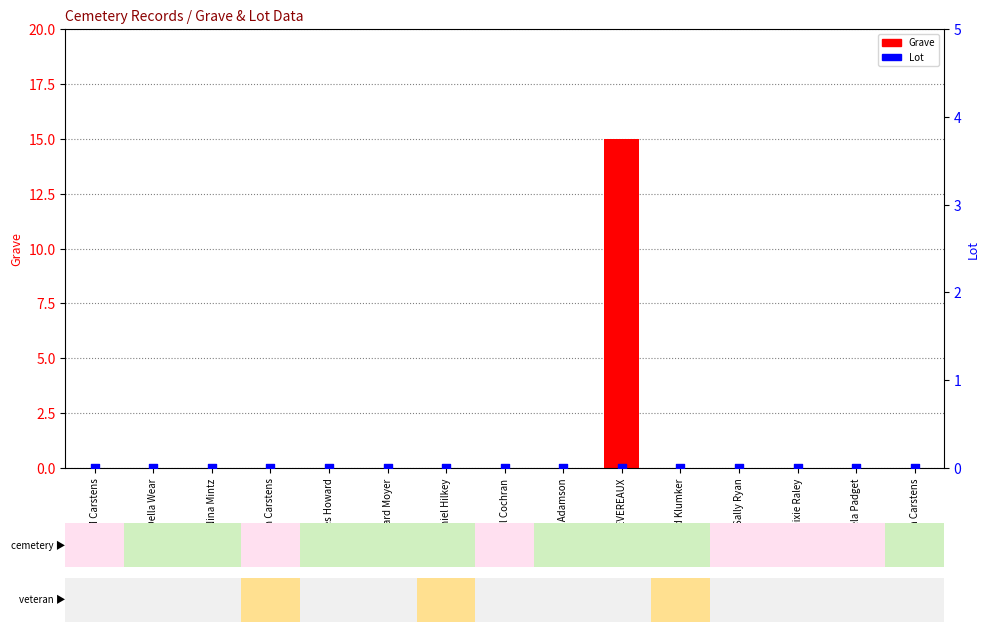

At which category is the sum across all series the highest?

JOHN DEVEREAUX